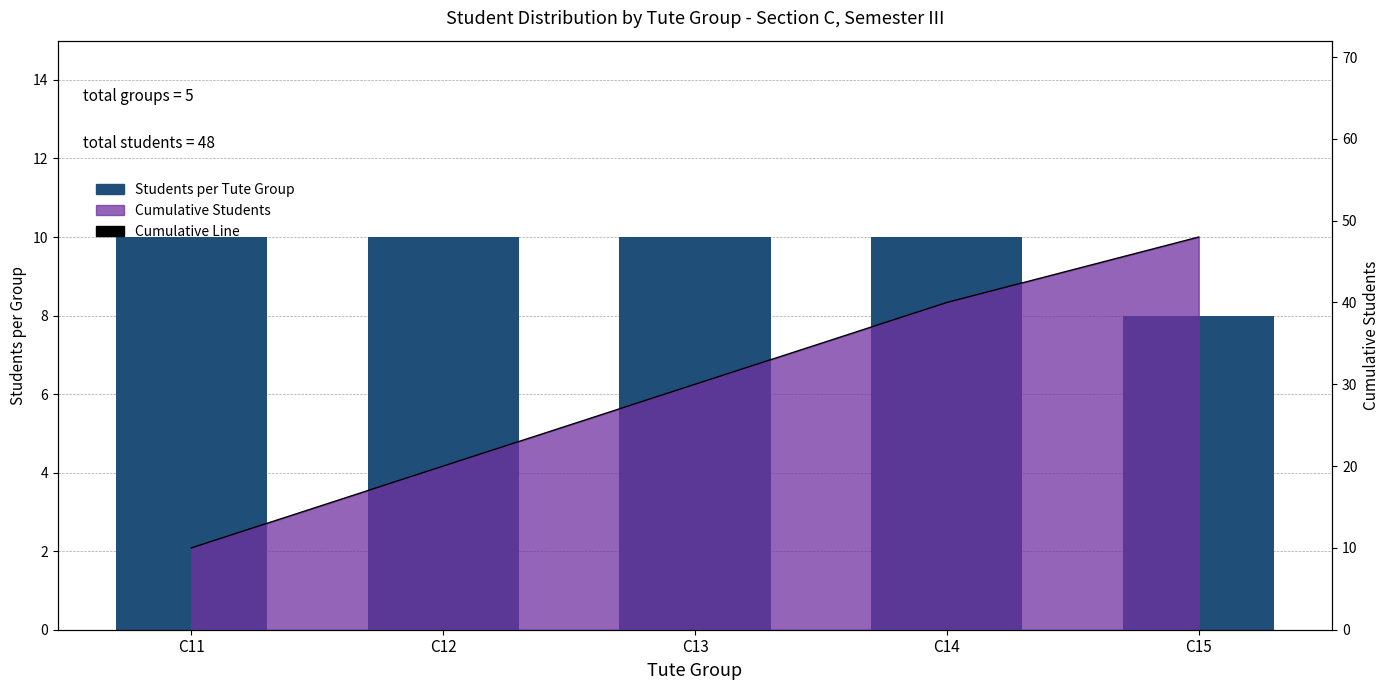

At which label does Students per Tute Group reach its peak?

C11